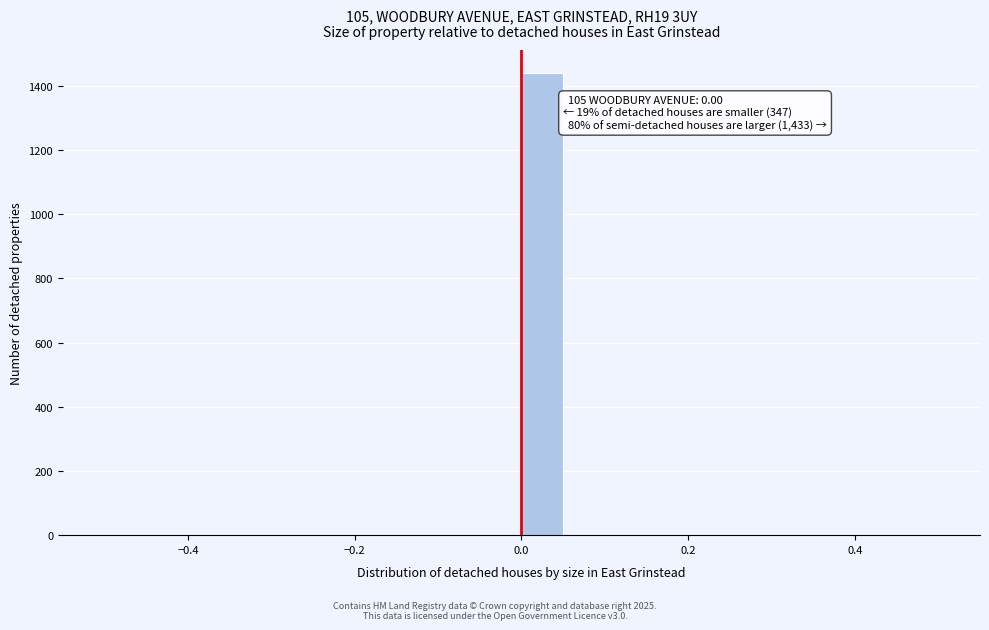

Read against the x-axis, roughly where is the centre of the tallest bar?

0.02